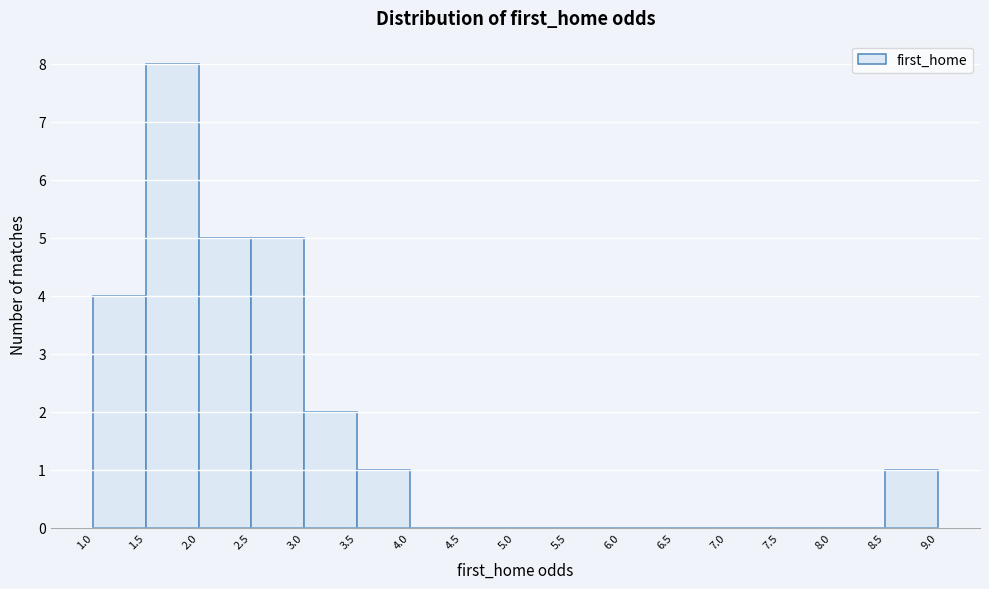

Which range on the x-axis has the tallest bar?

1.5 to 2.0